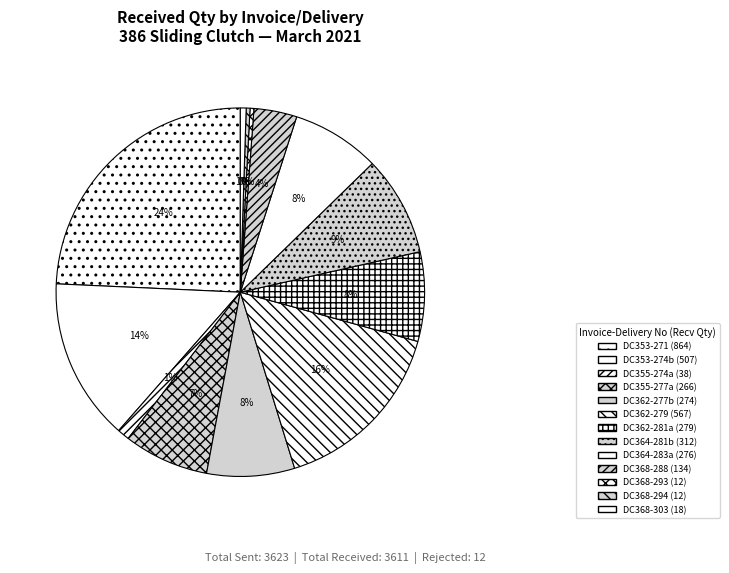

Does any single category account for the majority?

No